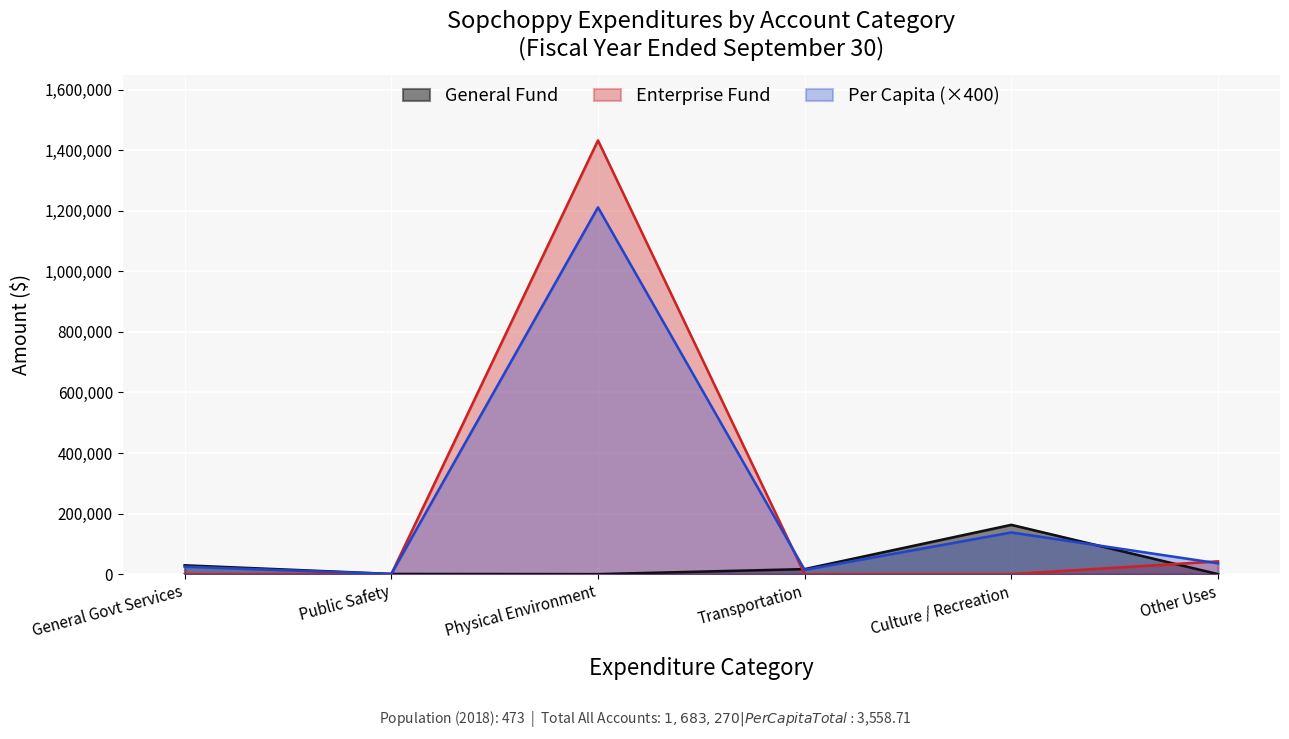

Rank the series by their maximum value, from highest to lowest.

Enterprise Fund, Per Capita (×400), General Fund